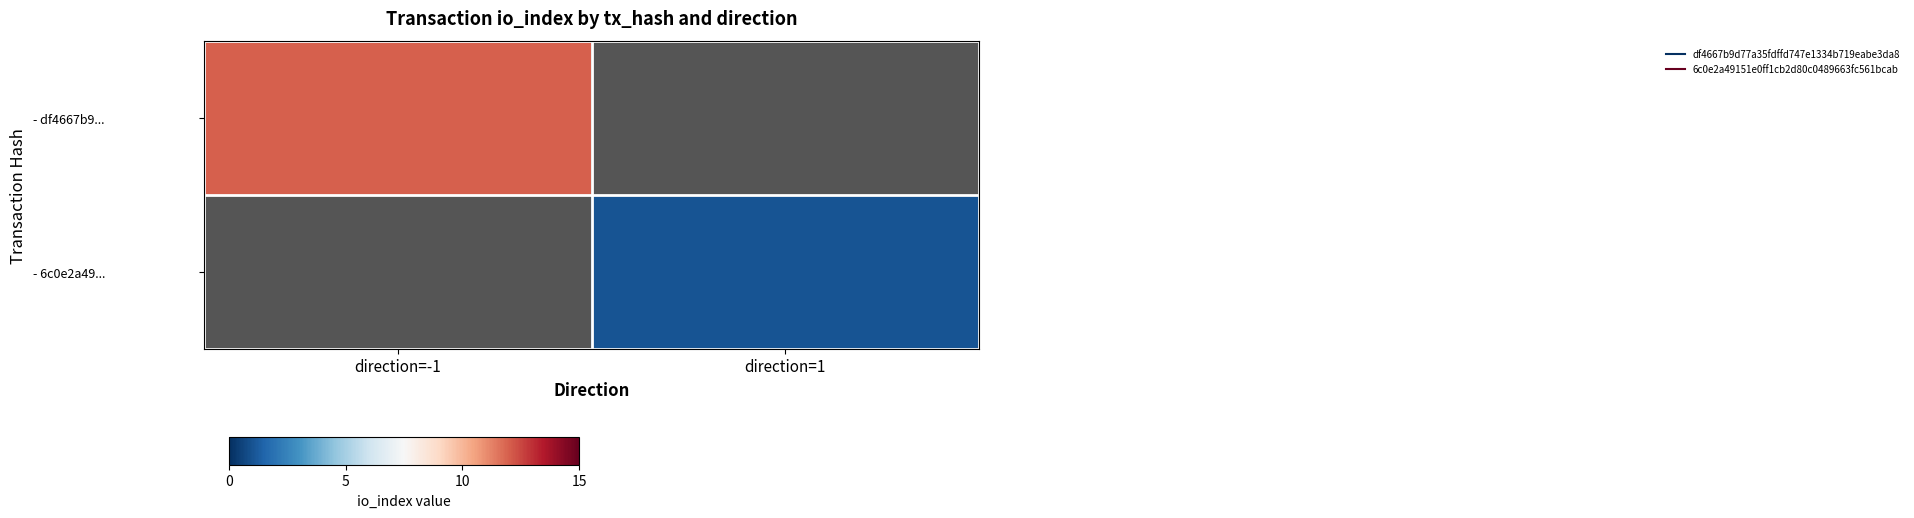

At how many categories does at least one series exceed 11?

1